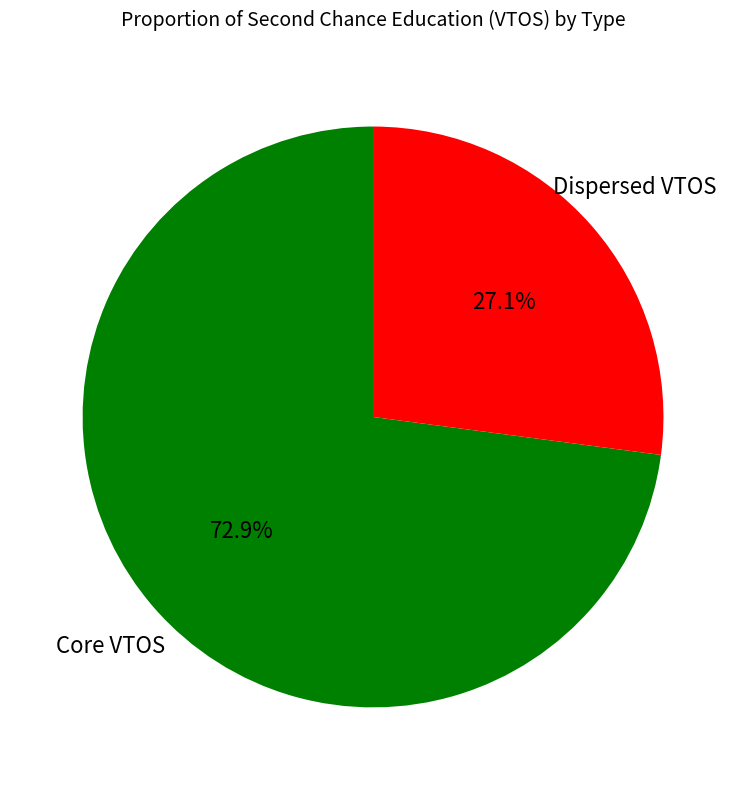

Does any single category account for the majority?

Yes